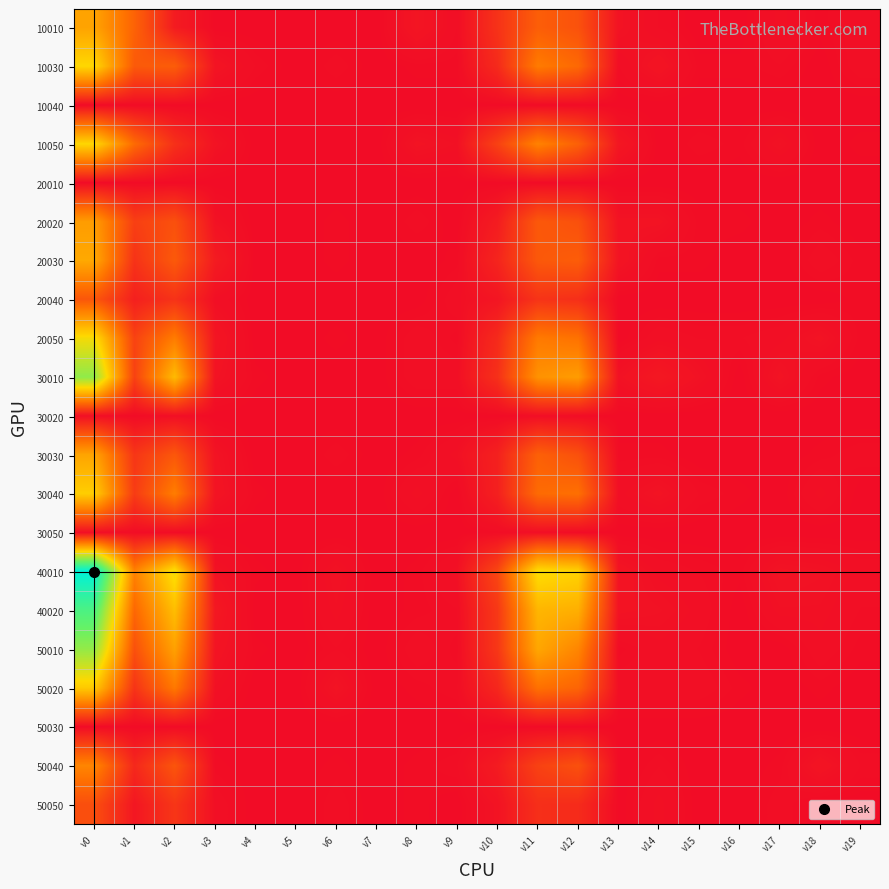

What is the spread (max minus min) of values at v17?

6